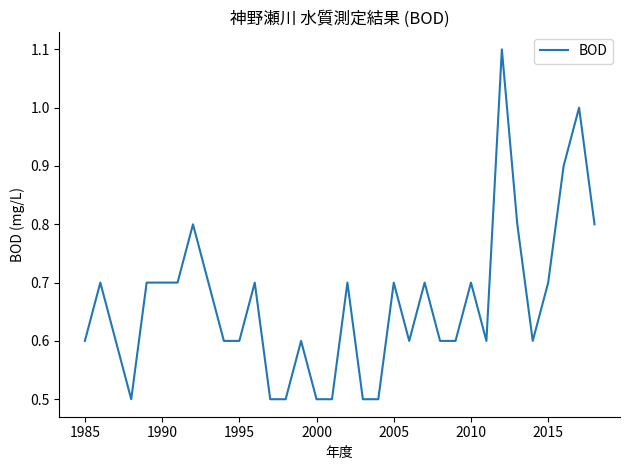

Is this an area chart (filled region under the line)?

No